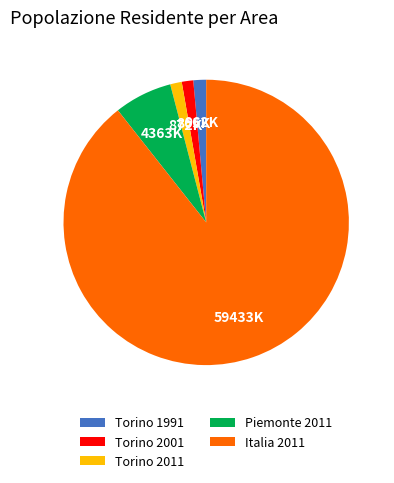

Approximately how many times larger is the value at Piemonte 2011 compared to Torino 2001?

5.0